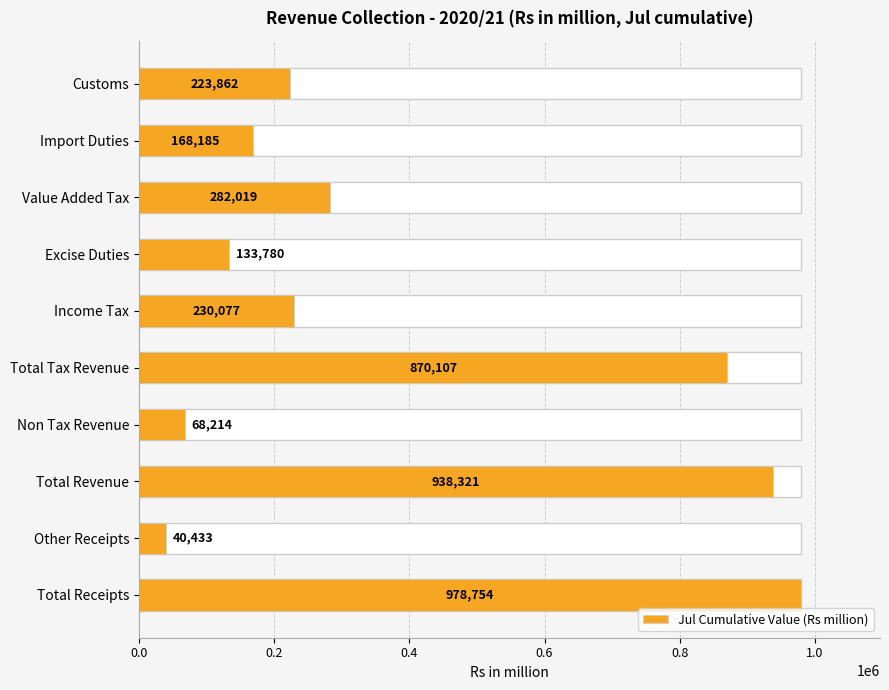

The chart shows a value of 513863.4 at Total Tax Revenue. True or false?

False